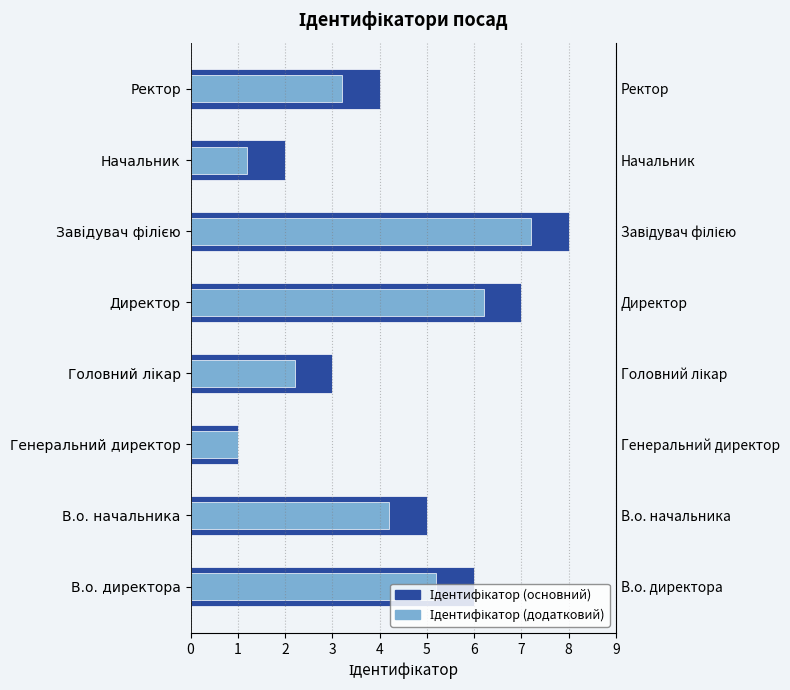

What is the maximum value for Ідентифікатор (основний)?

8.0